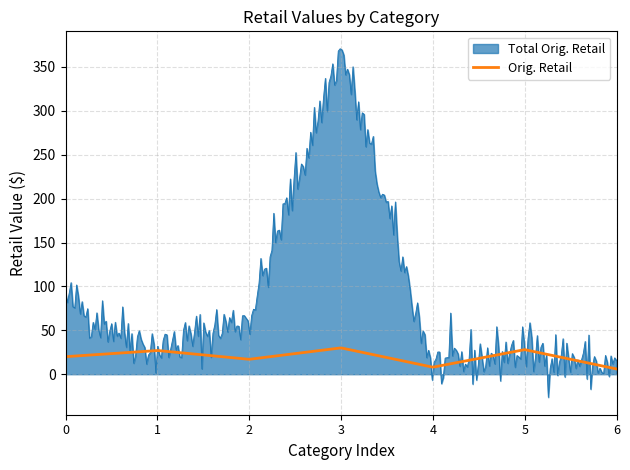

List the series in order of their overall mean, lowest first.

Orig. Retail, Total Orig. Retail